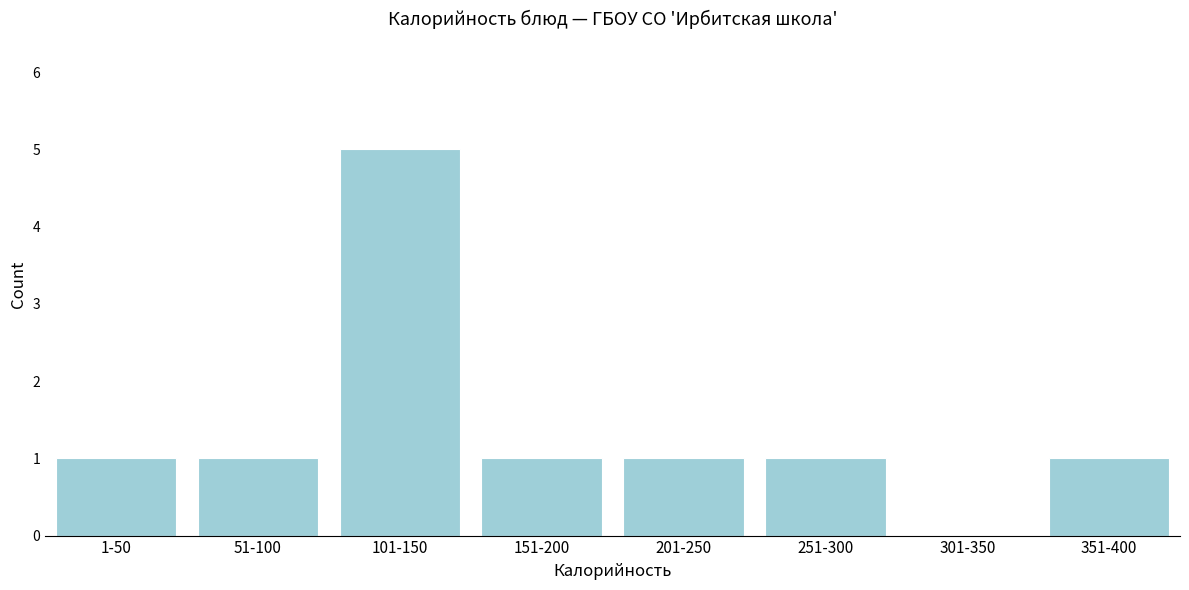

Reading left to right, list all the values displayed in this chart.

1-50=1	51-100=1	101-150=5	151-200=1	201-250=1	251-300=1	301-350=0	351-400=1